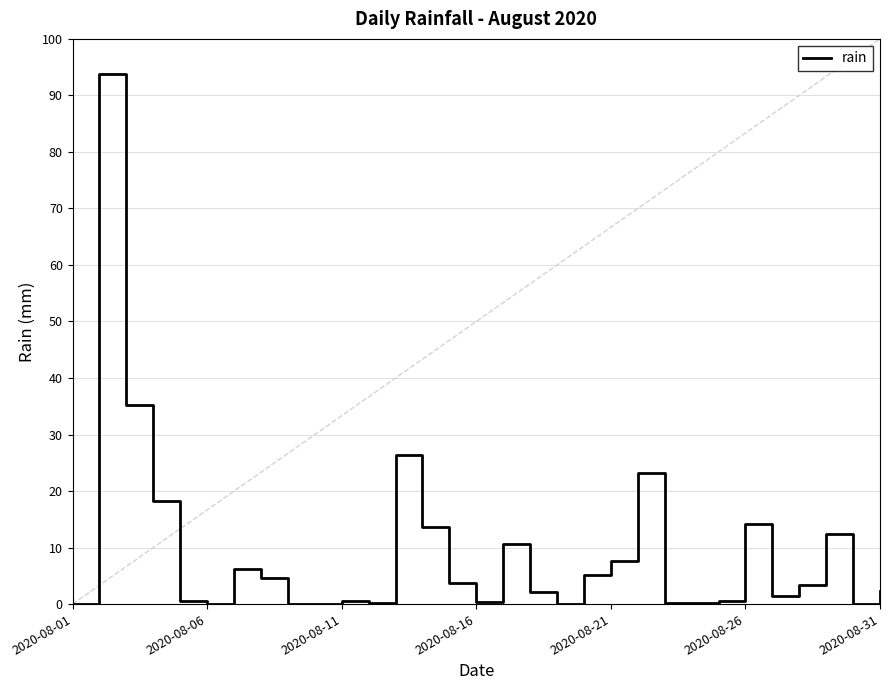

How many data points are less than 2?

14